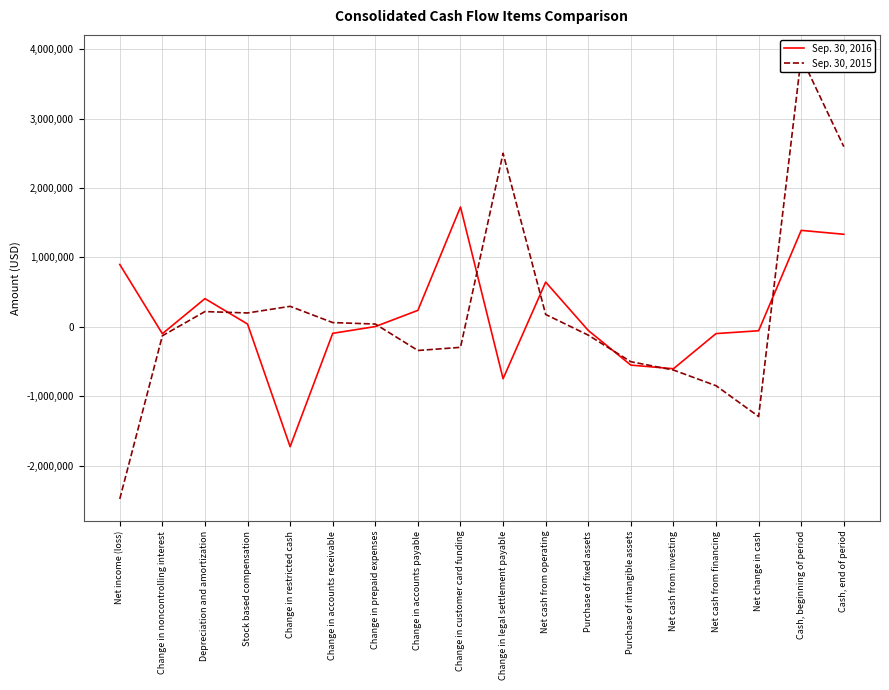

What is the minimum value shown in the chart?

-2478876